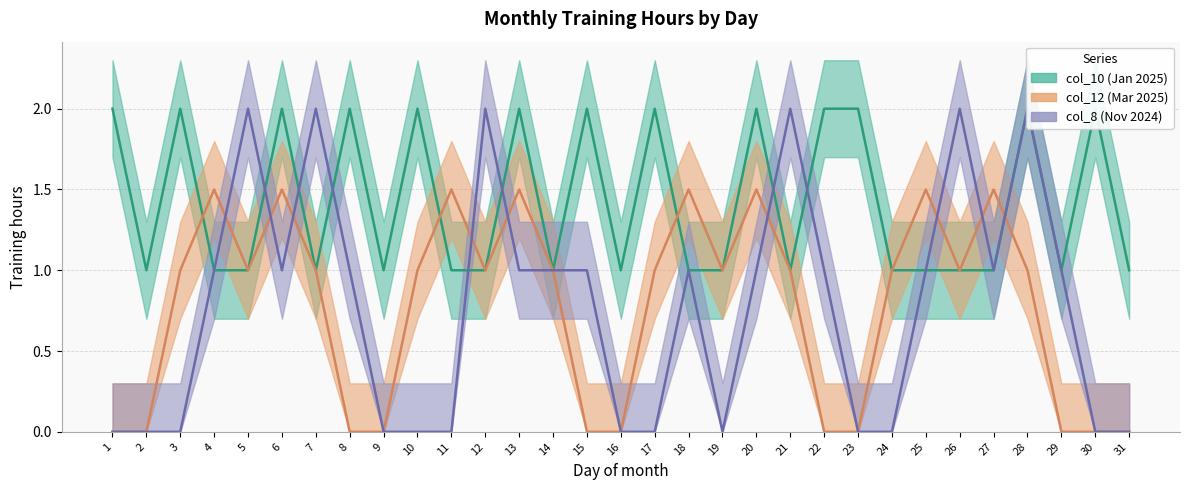

Is it true that col_12 (Mar 2025) equals 1.0 at 14?

True